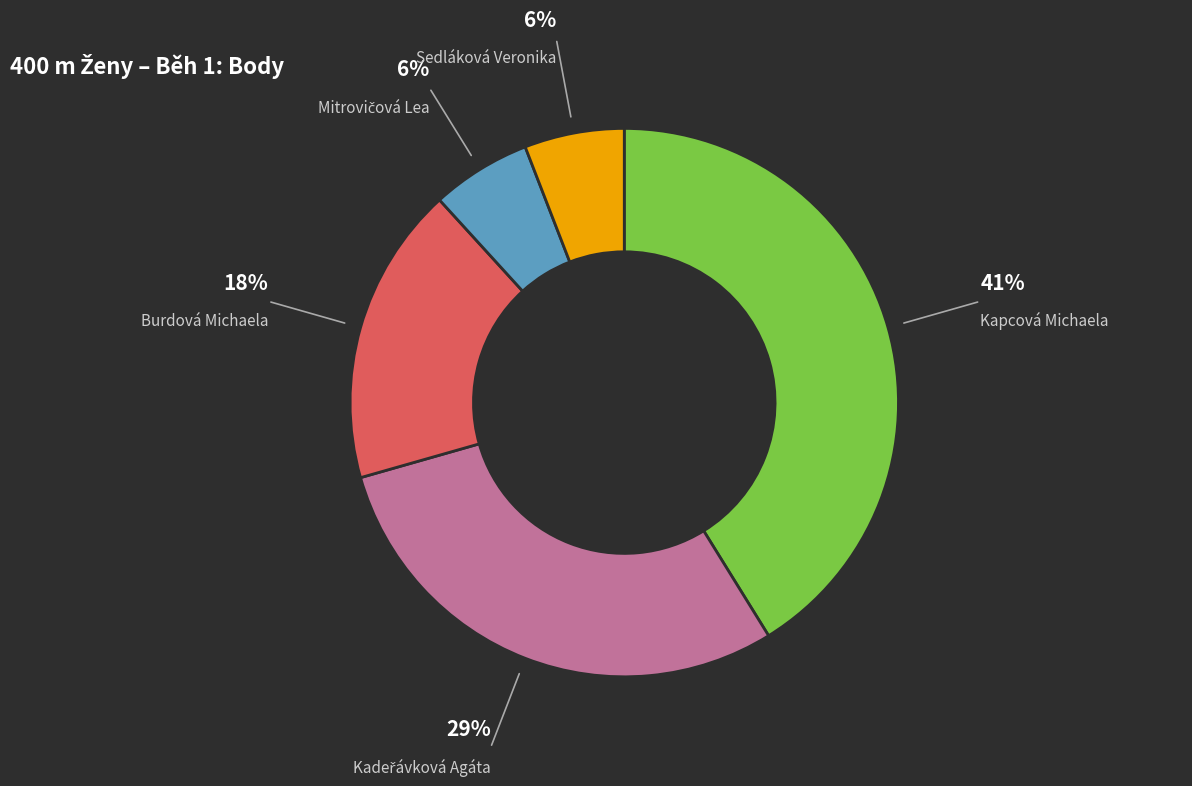

Is the sum of Burdová Michaela and Kapcová Michaela greater than half?

Yes